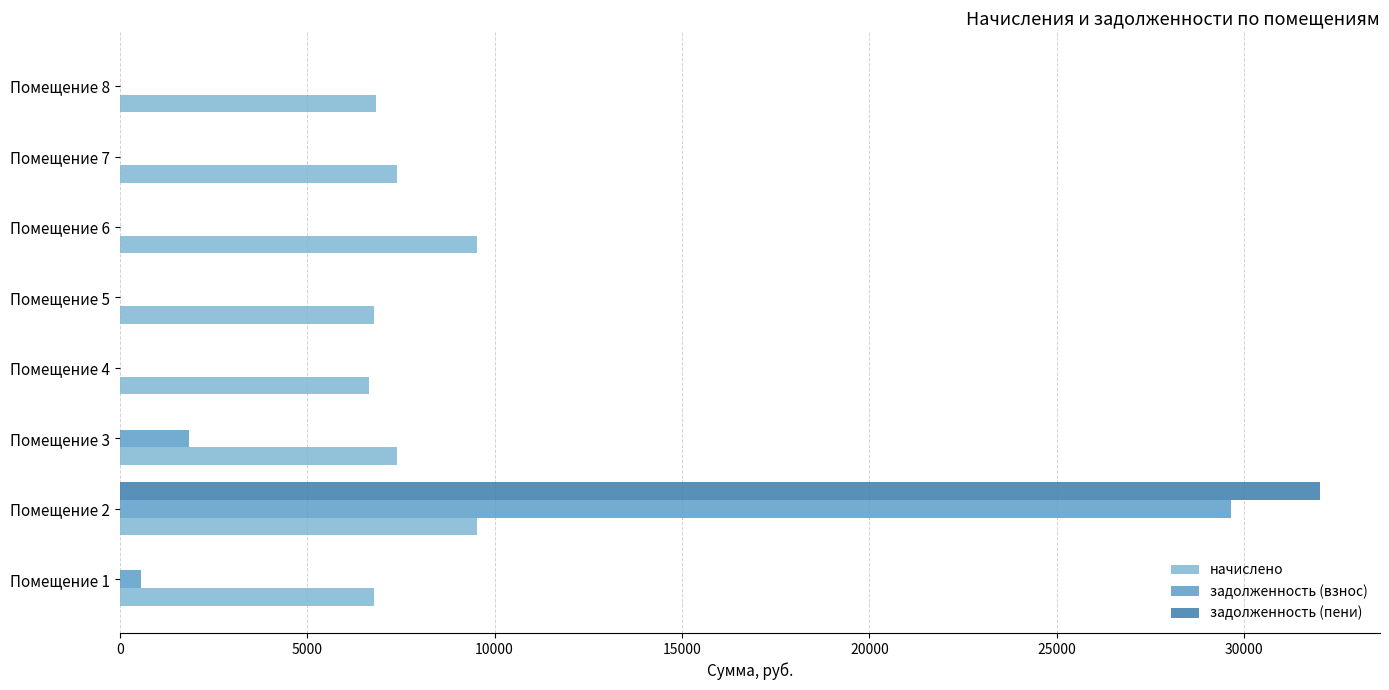

How many categories are shown in the chart?

8